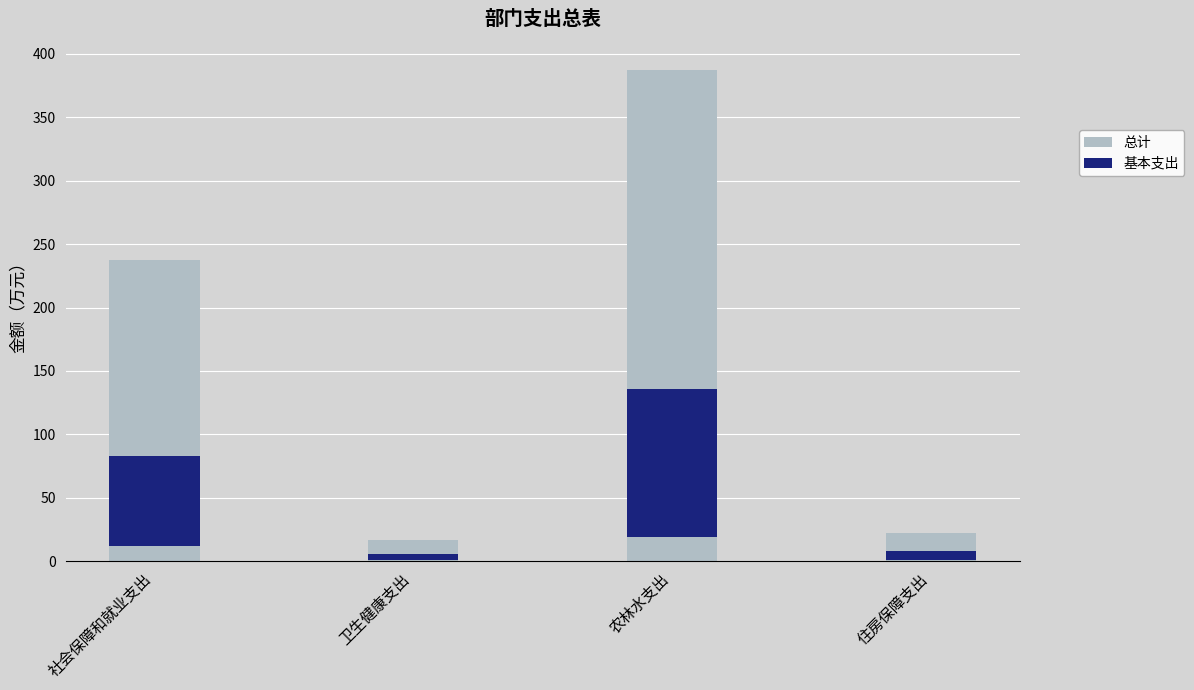

Where is 基本支出 nearest to the value 60?

社会保障和就业支出